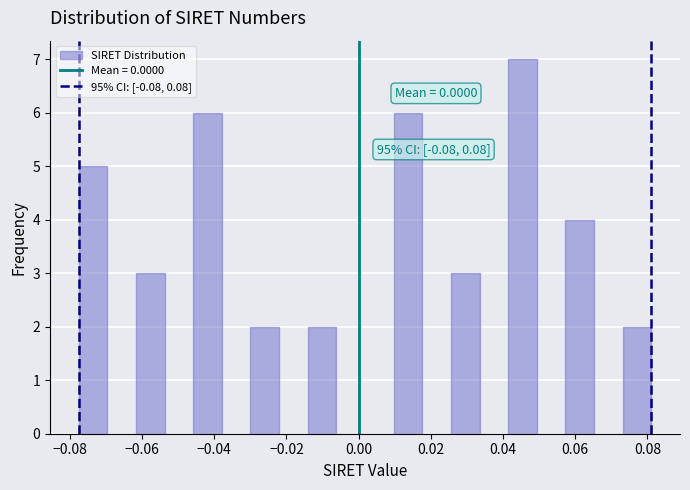

Read against the x-axis, roughly where is the centre of the tallest bar?

0.046